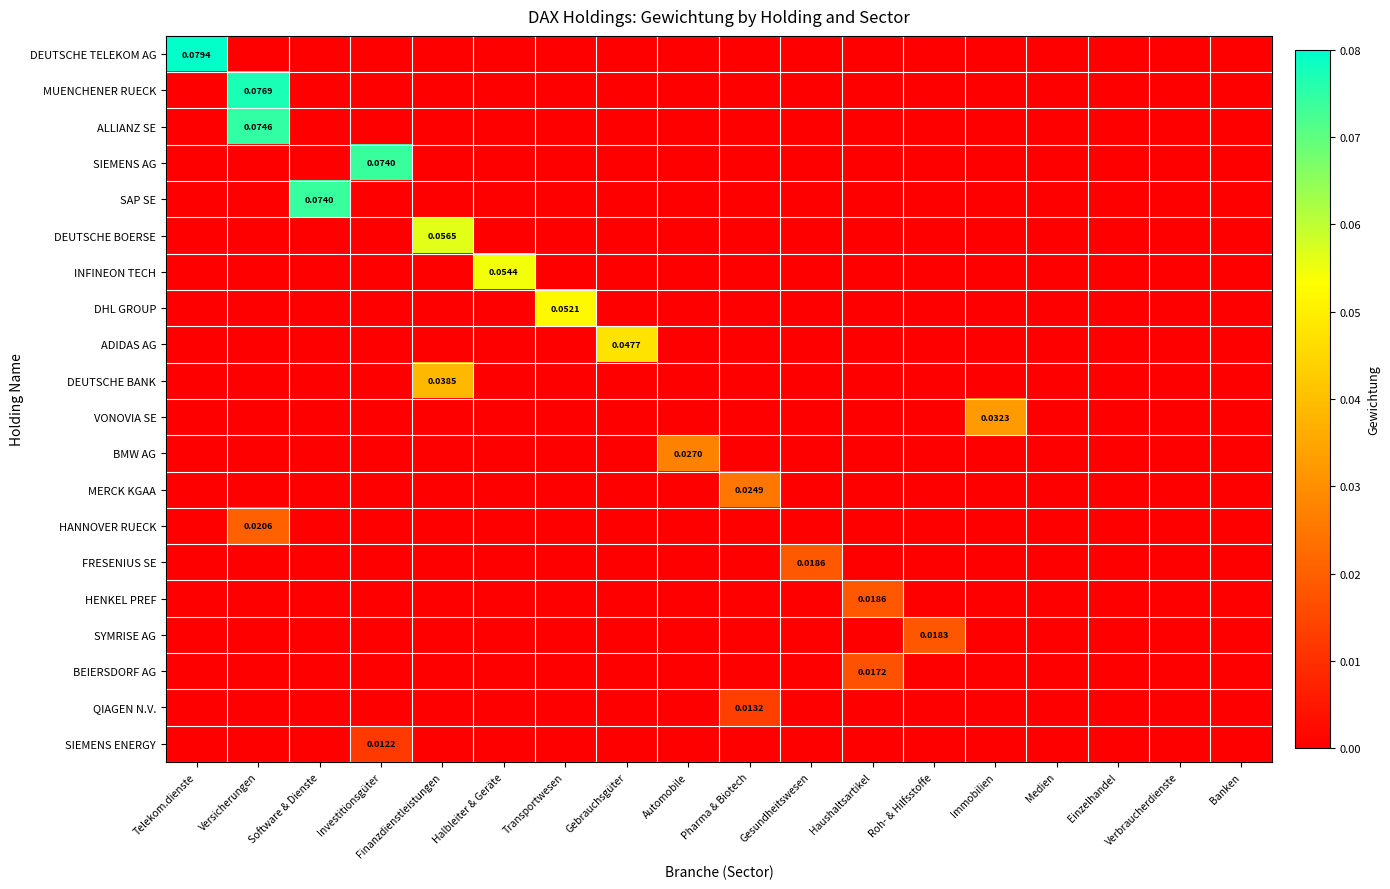

Which series changed the most between Investitionsgüter and Transportwesen?

SIEMENS AG